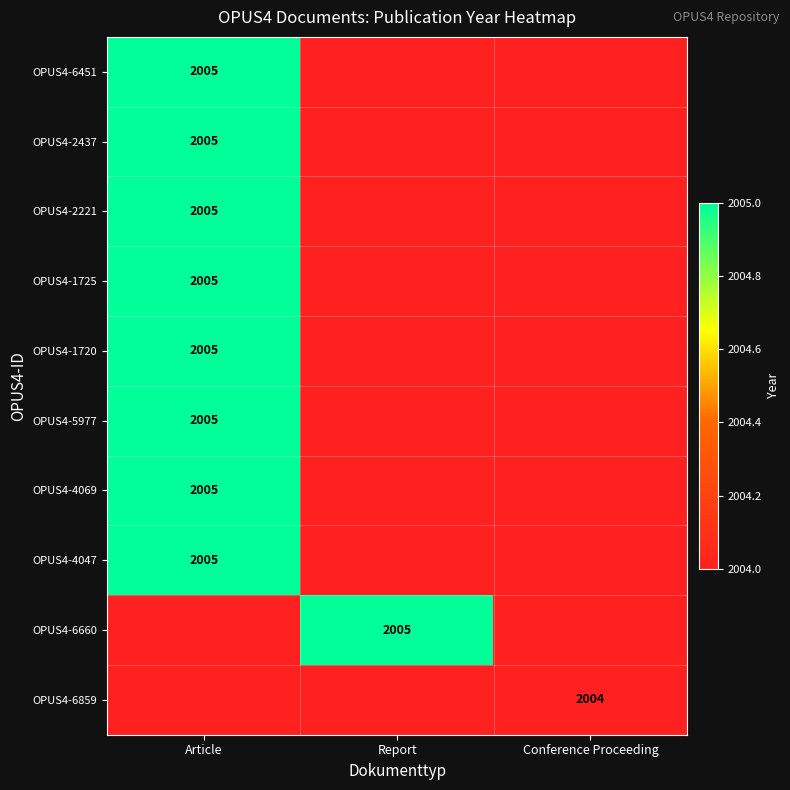

The OPUS4-6859 series shows 2004 at Conference Proceeding. True or false?

True